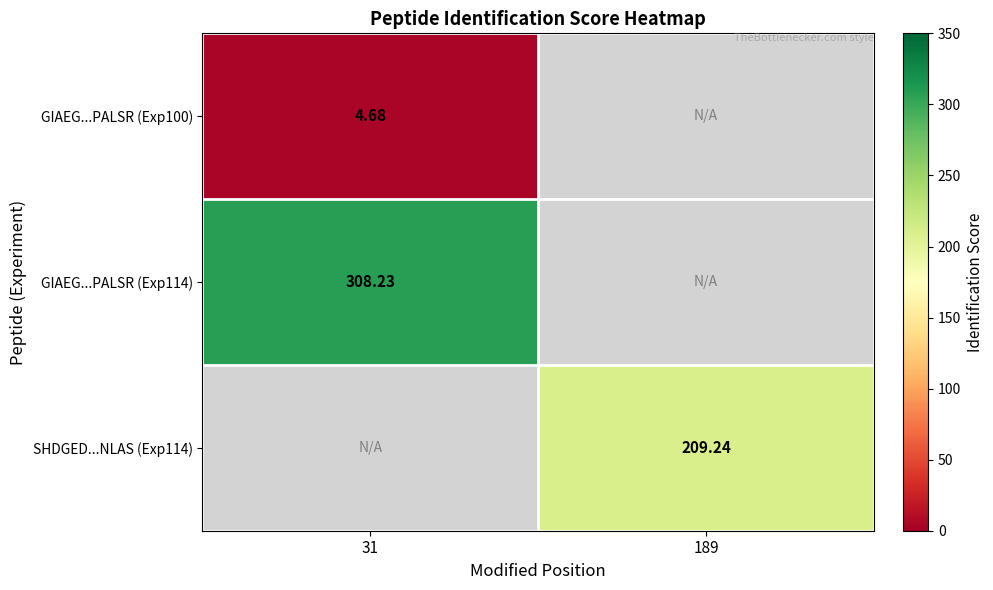

The SHDGED...NLAS (Exp114) series shows 209.2 at 189. True or false?

True